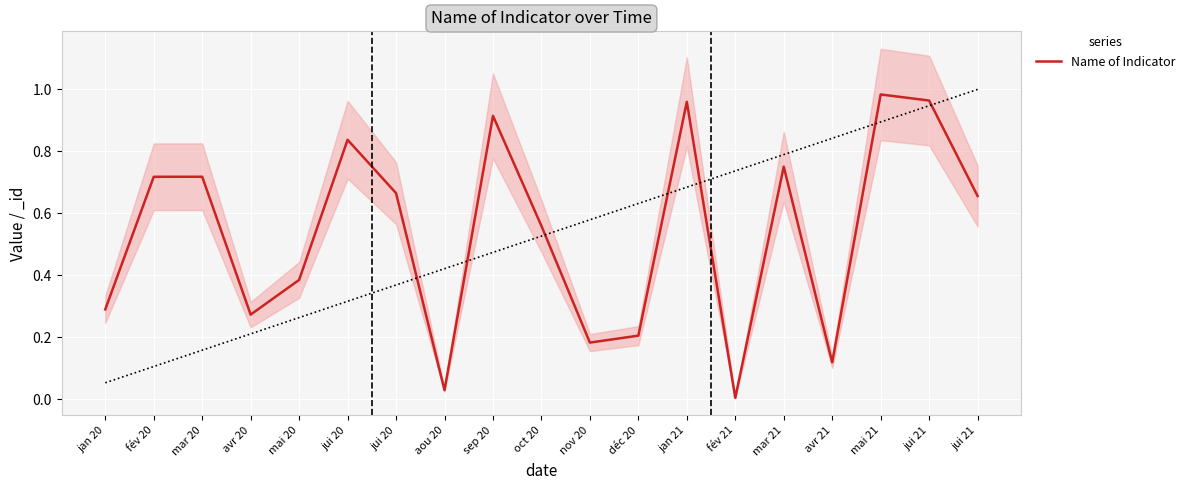

Between mar 21 and jui 21, which is larger?

jui 21